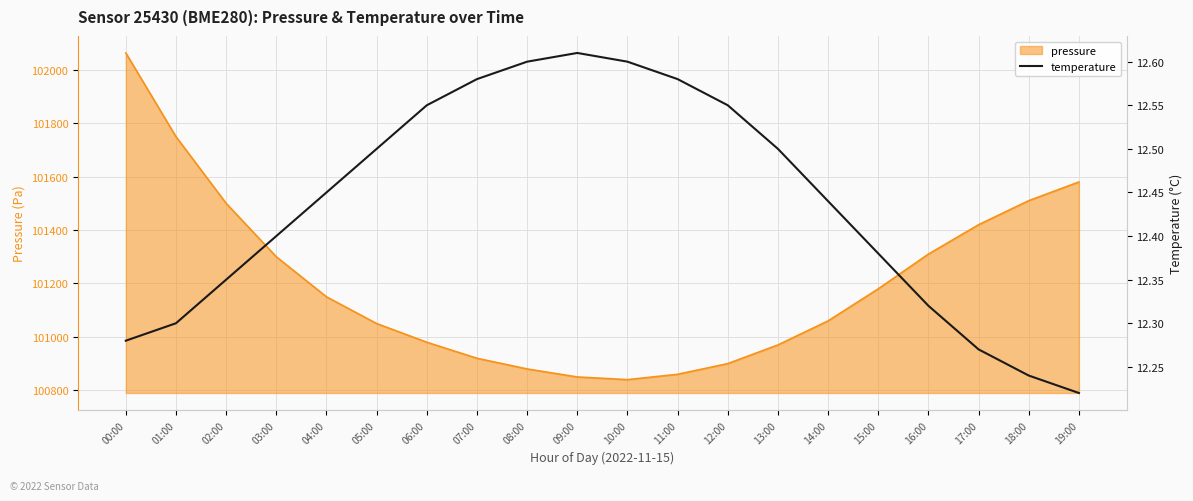

What is the label of the 9th point from the left?

08:00